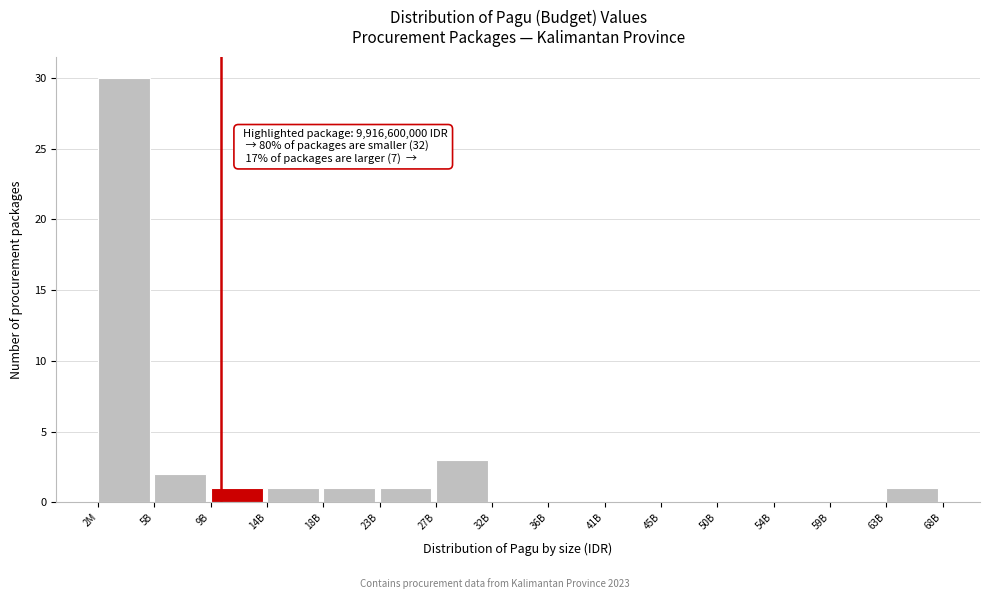

Reading left to right, list all the values displayed in this chart.

2M=30	5B=2	9B=1	14B=1	18B=1	23B=1	27B=3	32B=0	36B=0	41B=0	45B=0	50B=0	54B=0	59B=0	63B=1